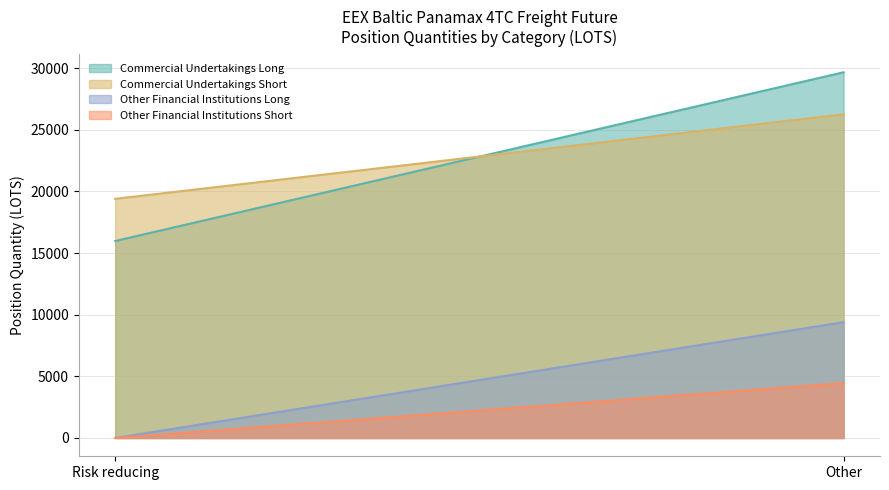

At which label is Other Financial Institutions Long closest to 4700?

Risk reducing